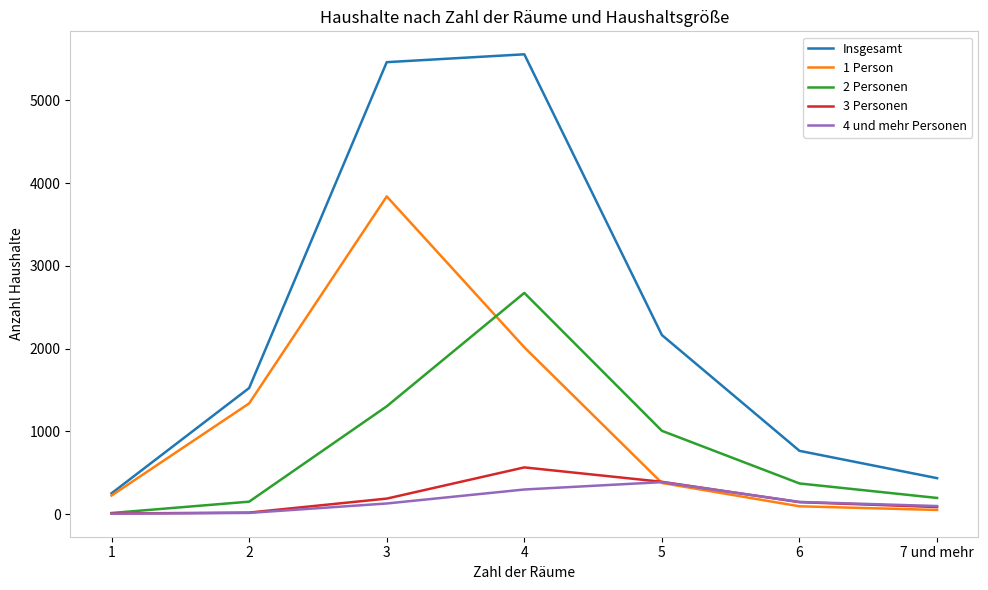

Which series has the largest total across all categories?

Insgesamt